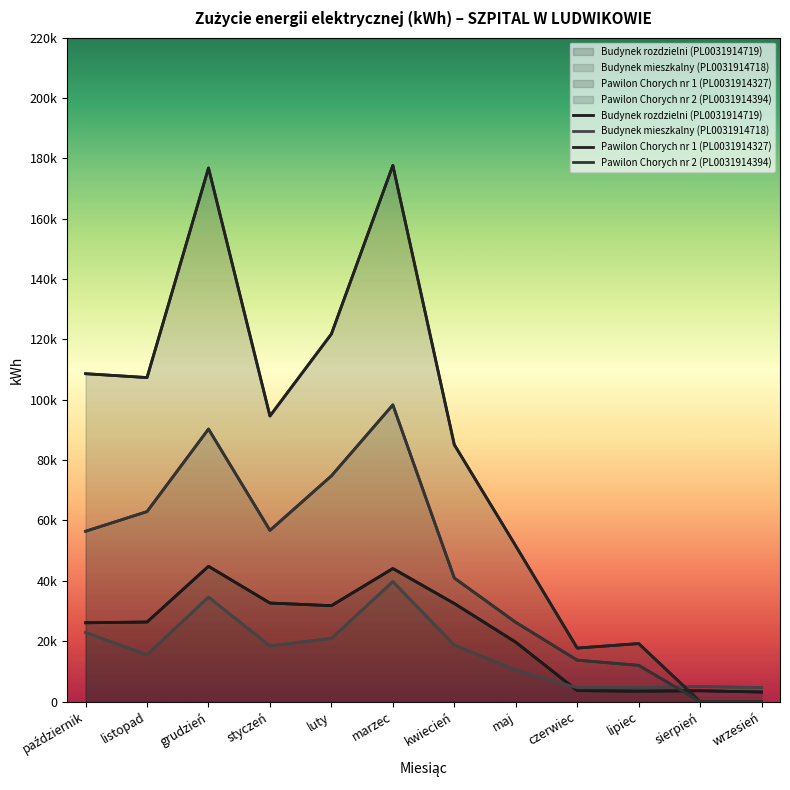

Where is the first local maximum for Pawilon Chorych nr 2 (PL0031914394)?

grudzień